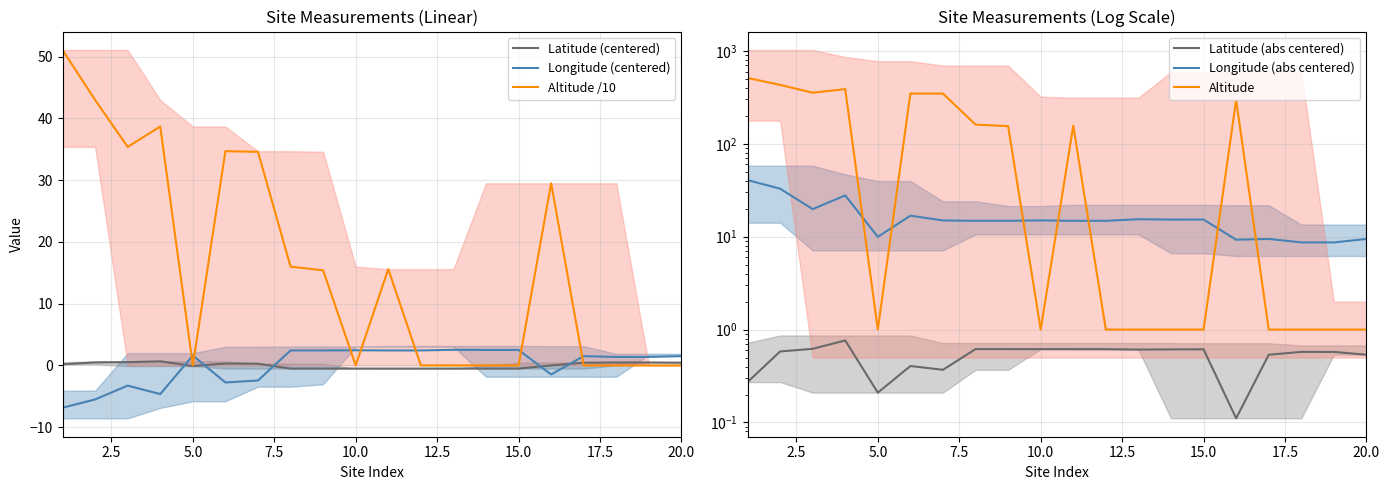

How many data points in Altitude /10 are above 15?

10